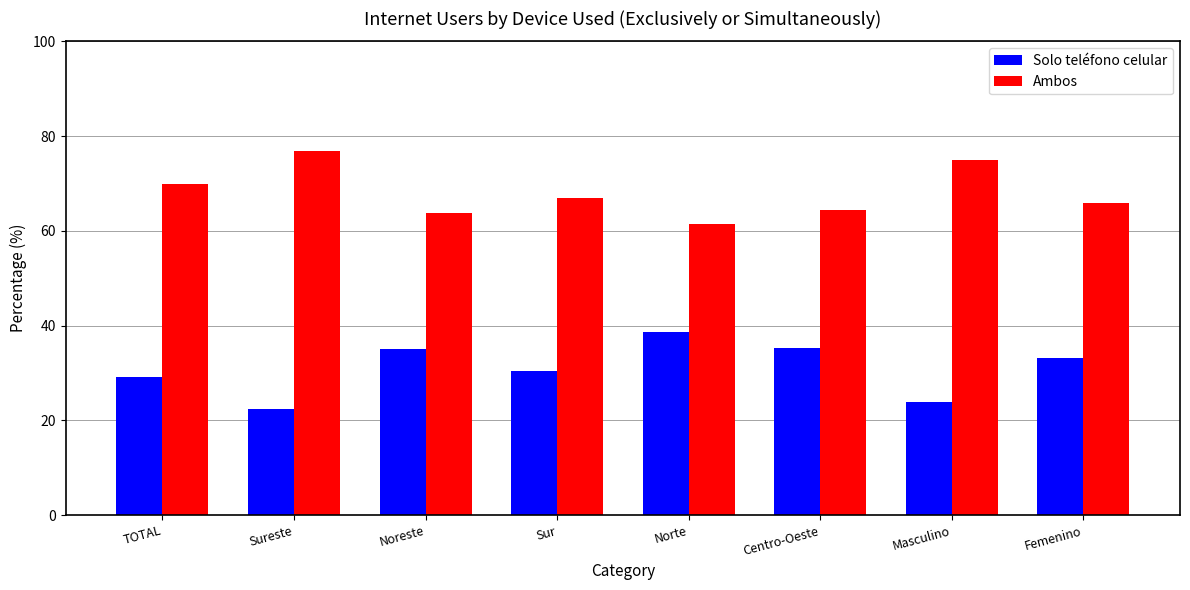

Rank the series by their average value, from highest to lowest.

Ambos, Solo teléfono celular